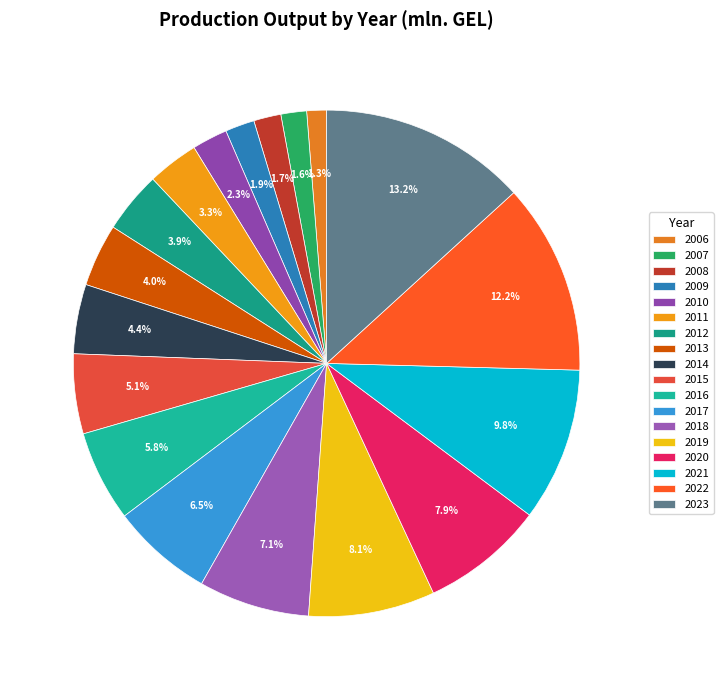

What is the total percentage of 2008 and 2009?

3.6%